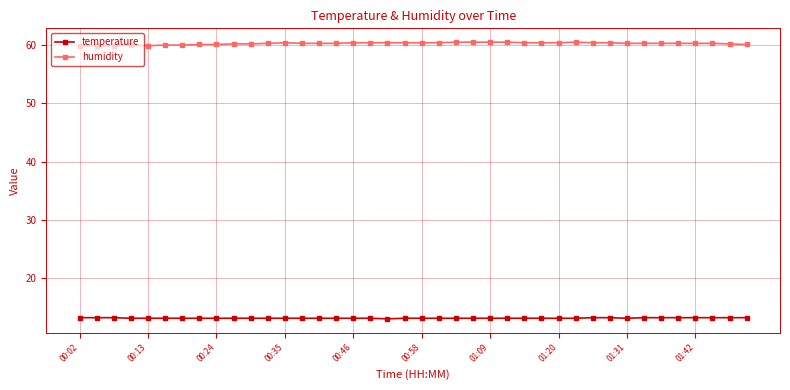

What is the greatest value displayed?

60.5